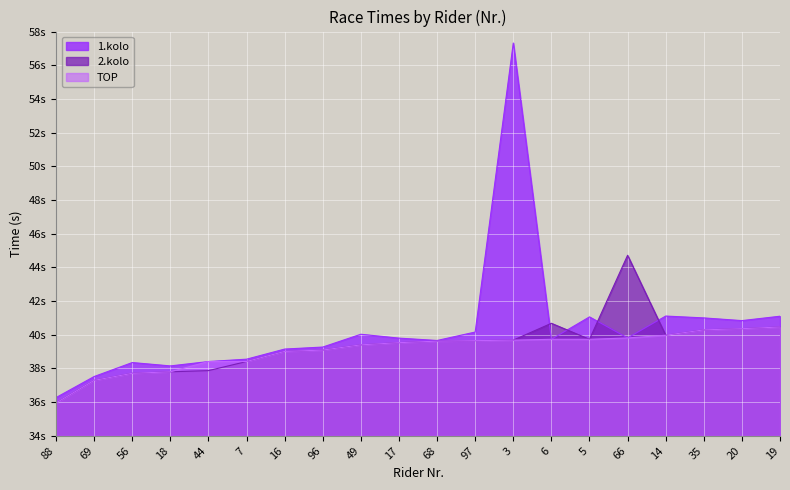

Rank the series at 97 from highest to lowest value.

1.kolo, 2.kolo, TOP